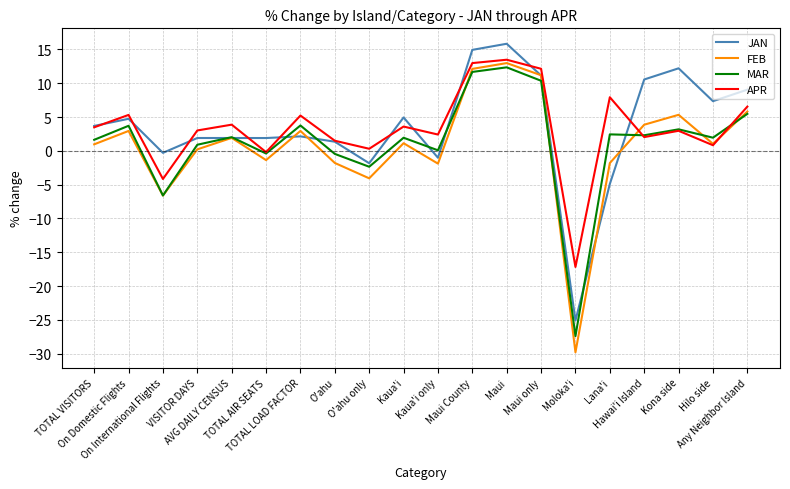

How many categories are shown in the chart?

20